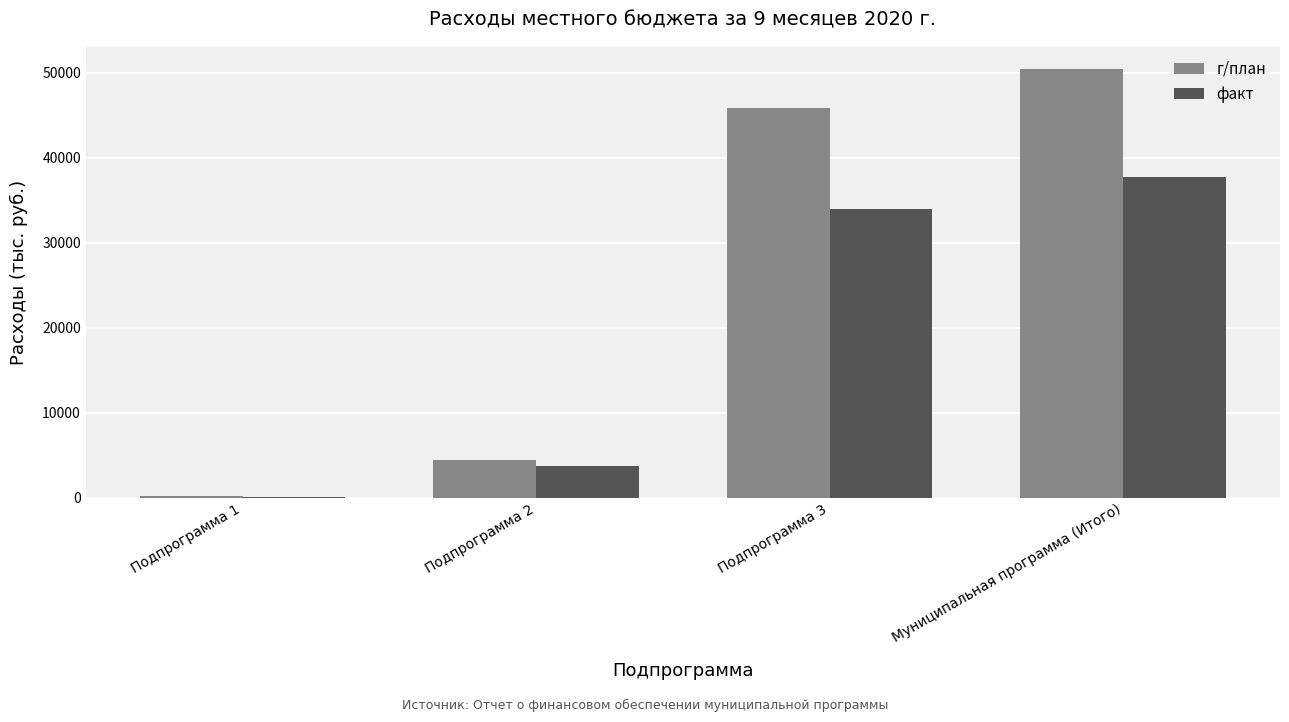

What is the greatest value displayed?

50476.8